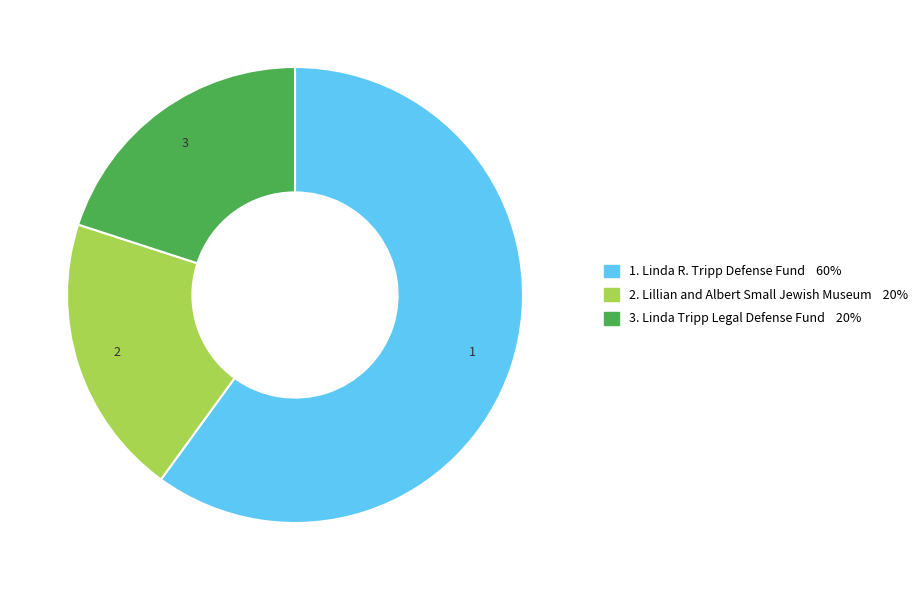

Is there any slice that represents more than half of the pie?

Yes